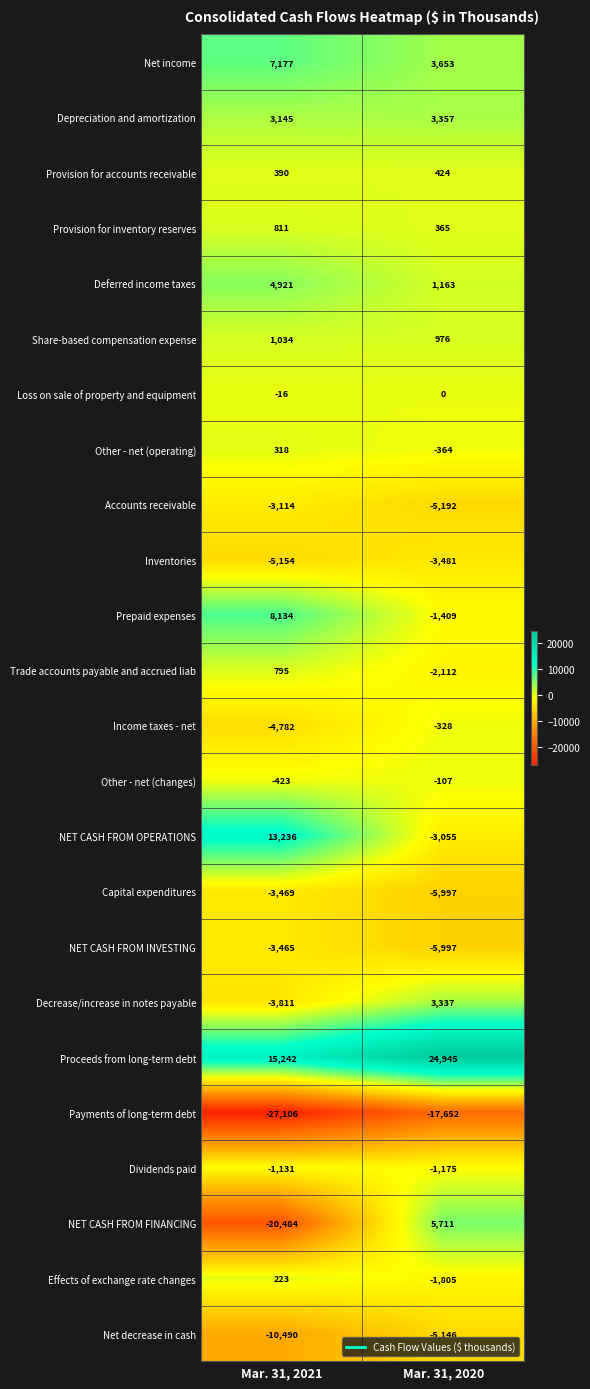

What is the difference between the highest and lowest values at Mar. 31, 2020?

42597